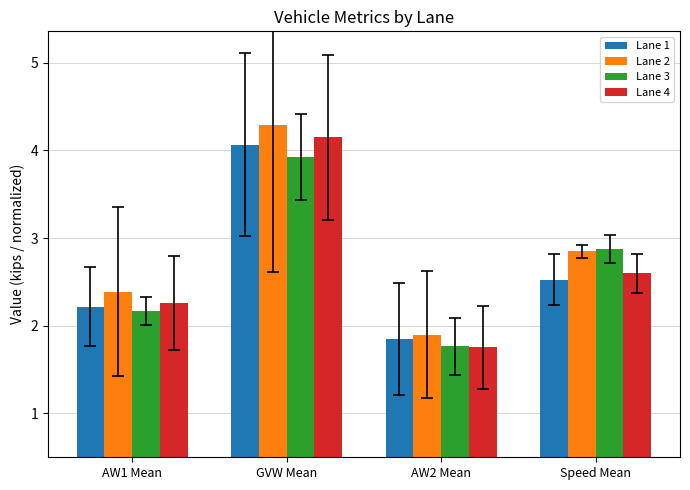

What is the label of the 3rd bar from the left?

AW2 Mean